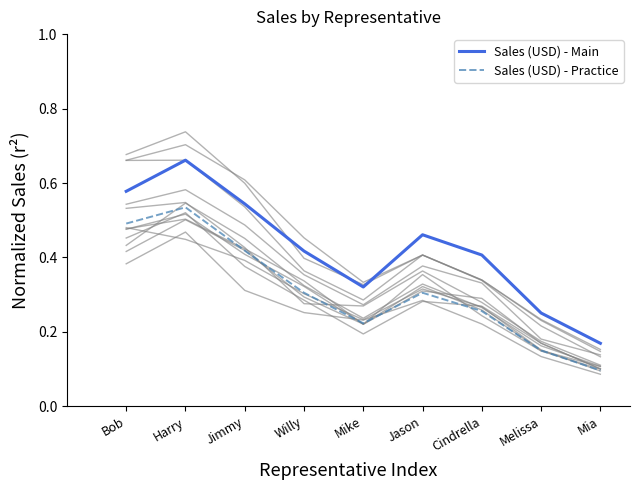

What is the average value of the Sales (USD) - Main series?

0.4